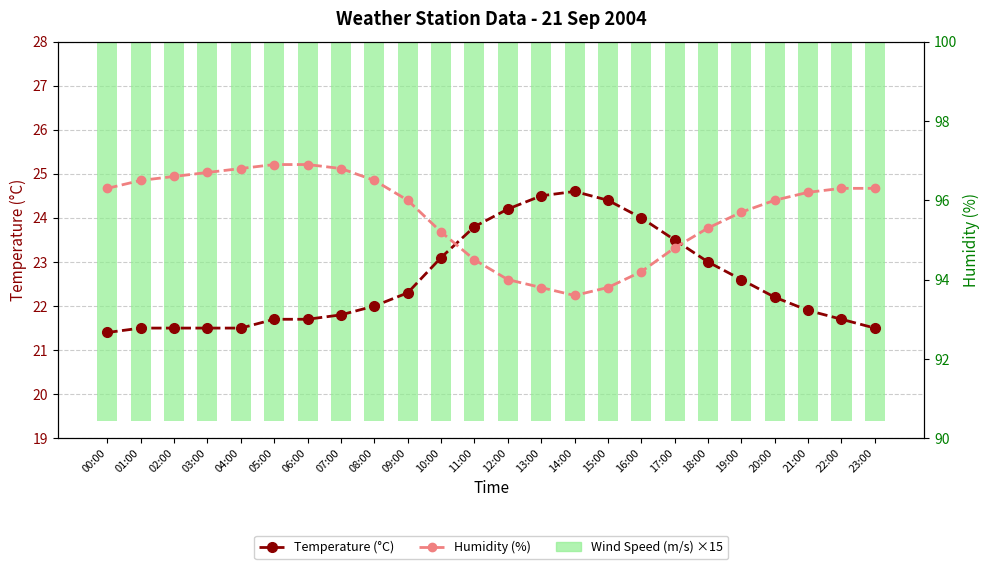

Is it true that Temperature (°C) equals 21.5 at 02:00?

True